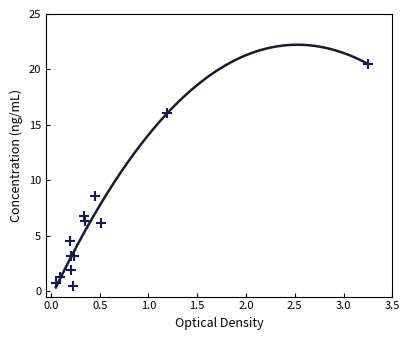

What is the range of Y values (max minus min)?

20.0